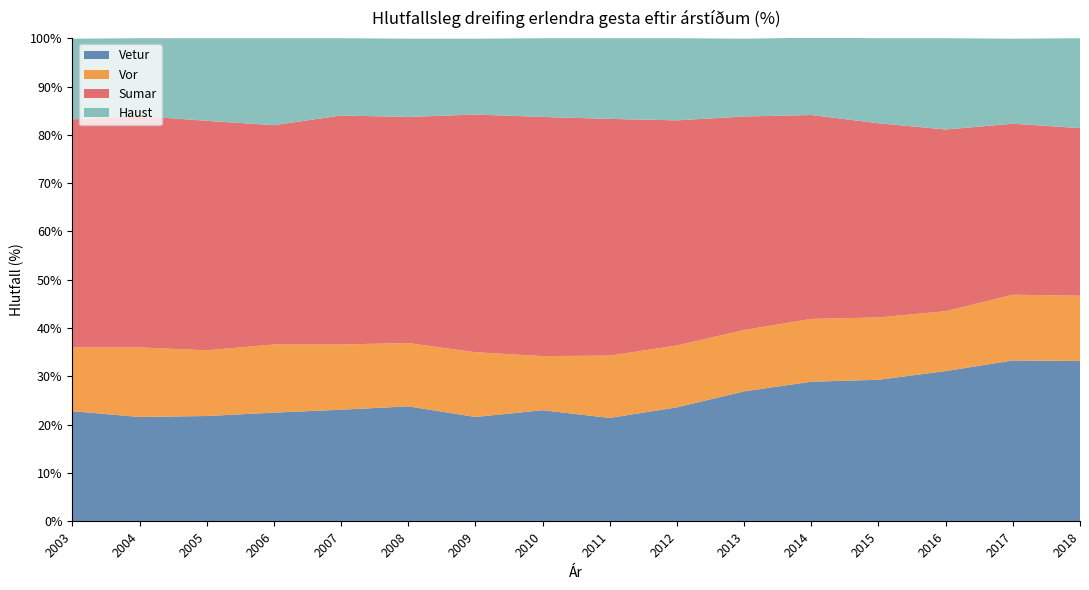

Reading right to left, list all the values displayed in this chart.

Vetur: 33.2	33.3	31.1	29.3	28.9	26.9	23.6	21.4	23.0	21.6	23.8	23.1	22.5	21.8	21.6	22.8
Vor: 13.5	13.6	12.4	12.9	13.0	12.7	12.8	12.9	11.2	13.4	13.1	13.5	14.1	13.6	14.4	13.2
Sumar: 34.7	35.4	37.6	40.2	42.2	44.2	46.6	49.0	49.5	49.2	46.8	47.4	45.4	47.5	47.9	47.2
Haust: 18.6	17.6	18.9	17.6	16.0	16.1	17.0	16.7	16.3	15.7	16.2	16.0	18.0	17.1	16.1	16.7